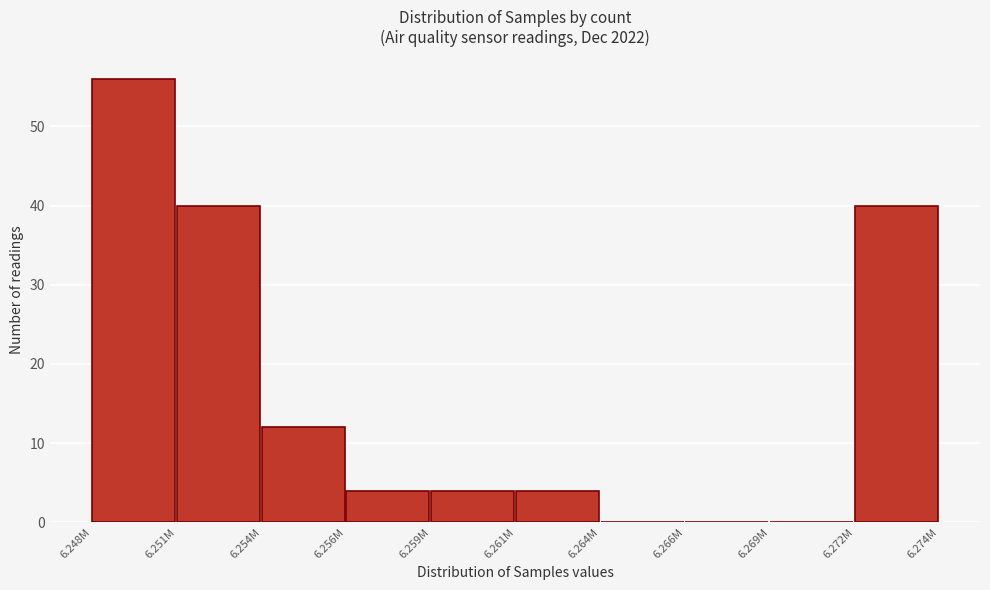

Reading left to right, what are all the values shown in this chart?

6.248M=56	6.251M=40	6.254M=12	6.256M=4	6.259M=4	6.261M=4	6.264M=0	6.266M=0	6.269M=0	6.272M=40